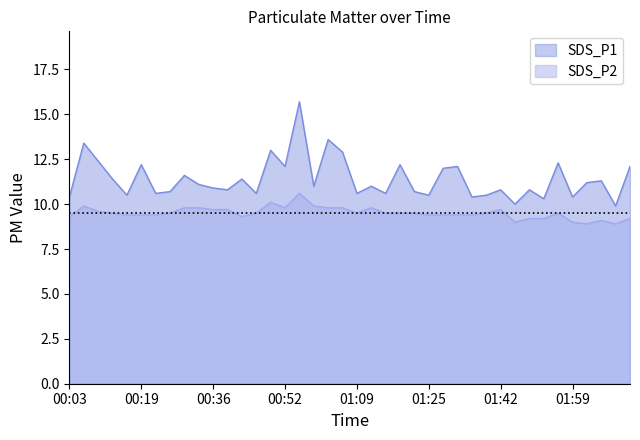

True or false: SDS_P1 has more than 0 interior local peaks.

True